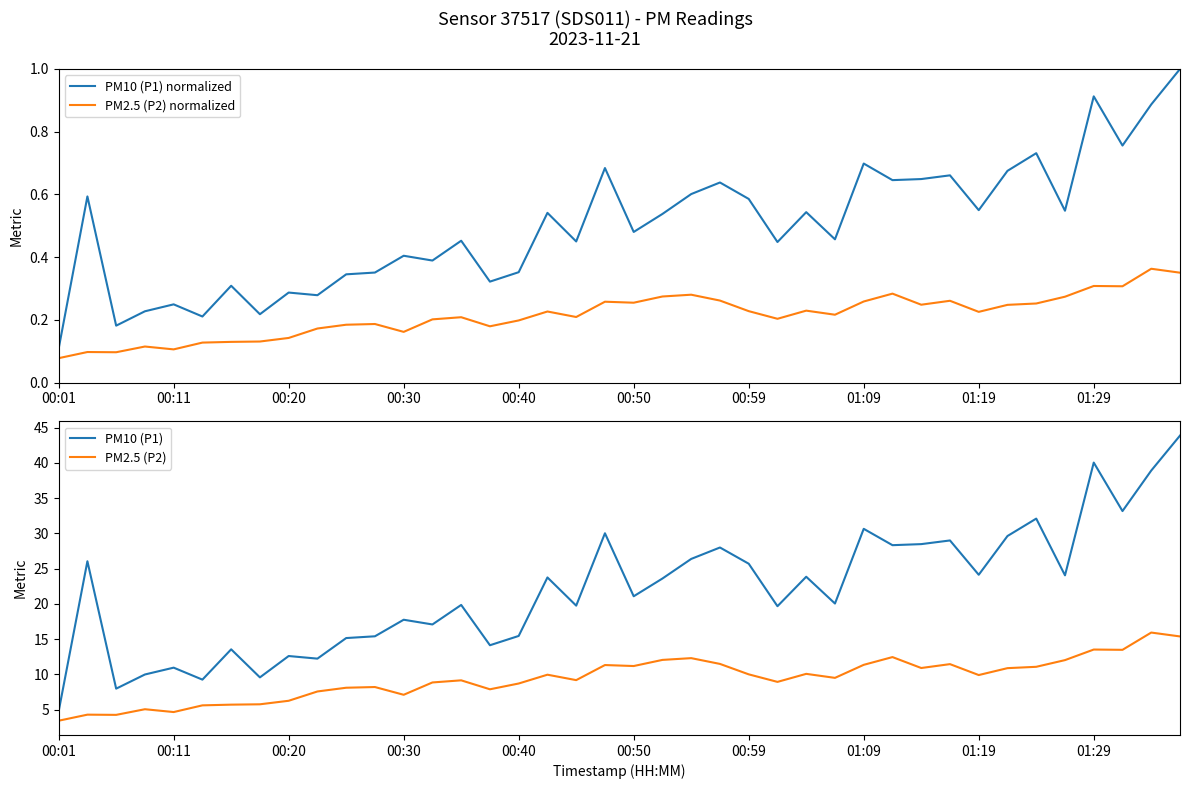

What is the maximum value for PM10 (P1) normalized?

1.0